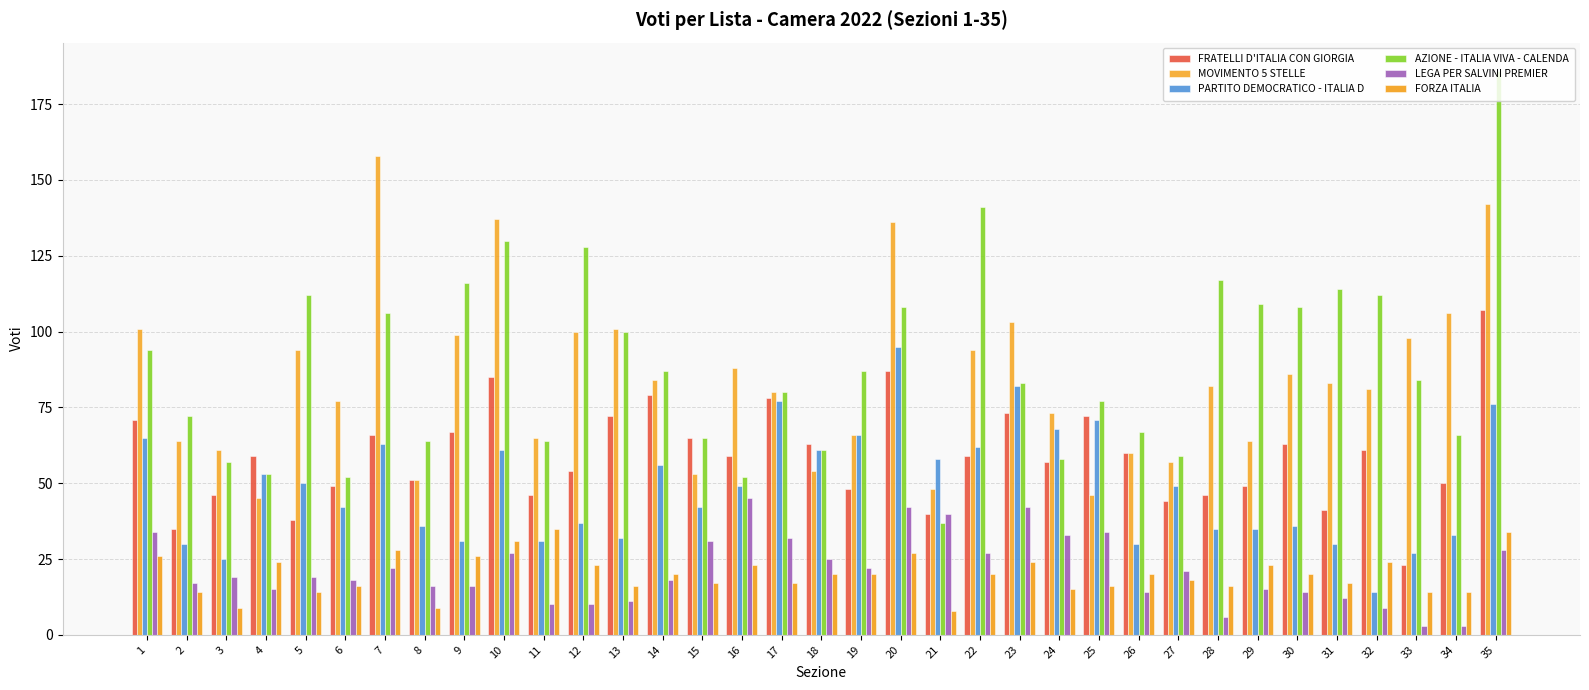

At which label does LEGA PER SALVINI PREMIER first exceed 19?

1